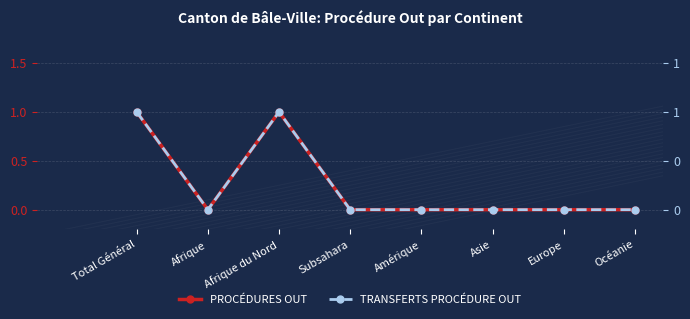

True or false: PROCÉDURES OUT has a value of 0 at Subsahara.

True